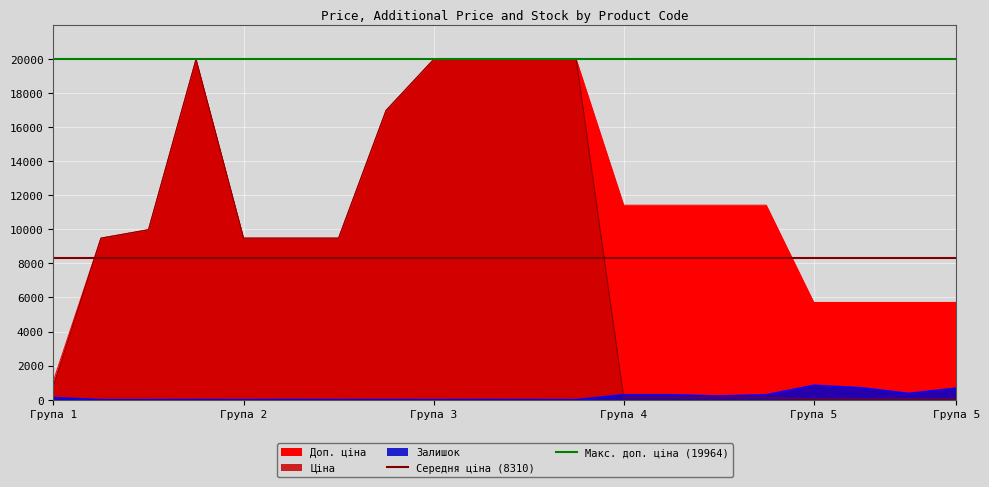

What is the average value of the Середня ціна (8310) series?

8309.8